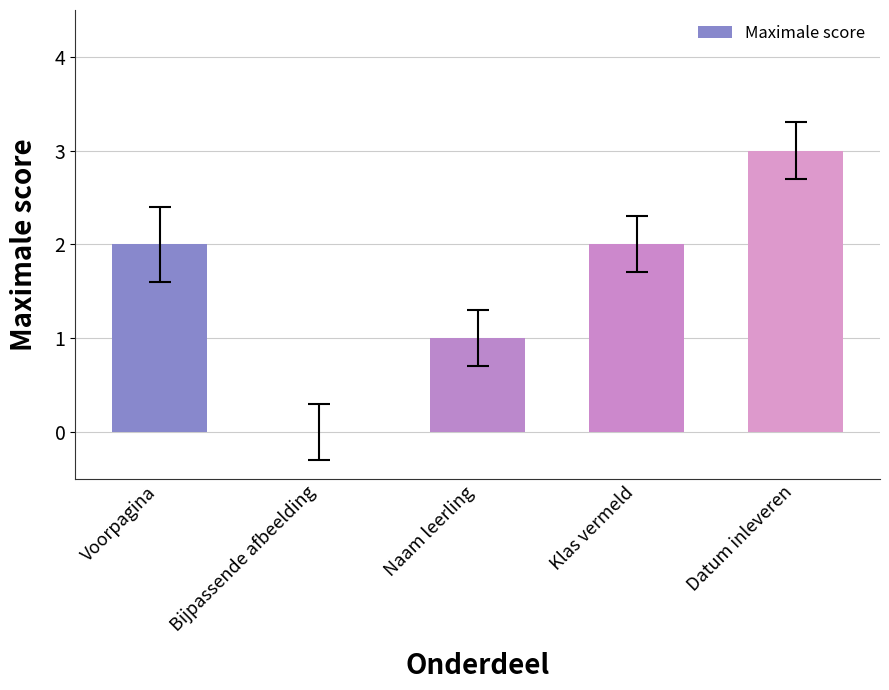

What is the greatest value displayed?

3